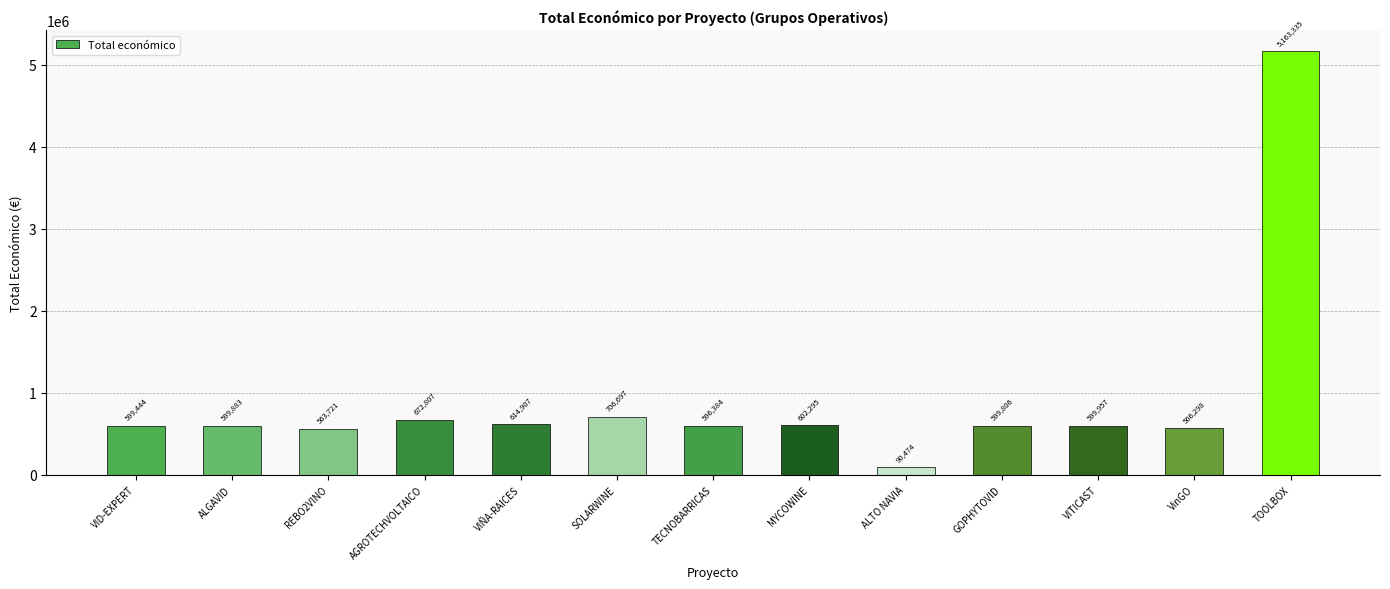

Which category has the highest value across all series?

TOOLBOX